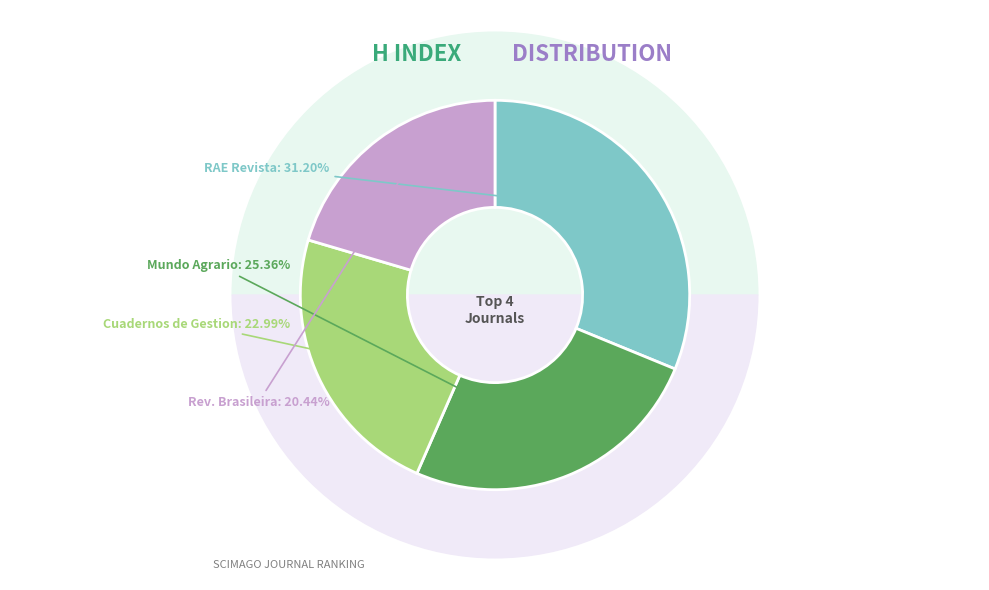

Count the number of slices in the pie.

4